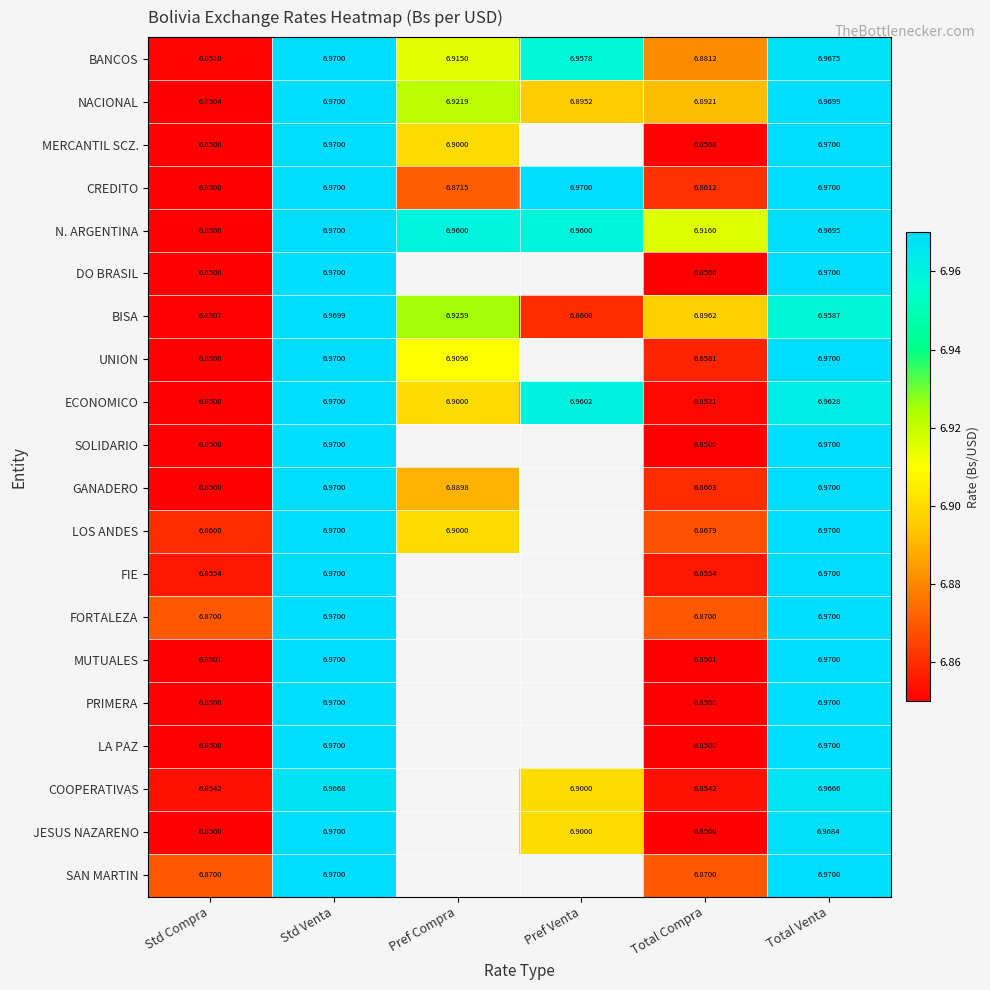

Is it true that MERCANTIL SCZ. equals 11.5 at Pref Compra?

False